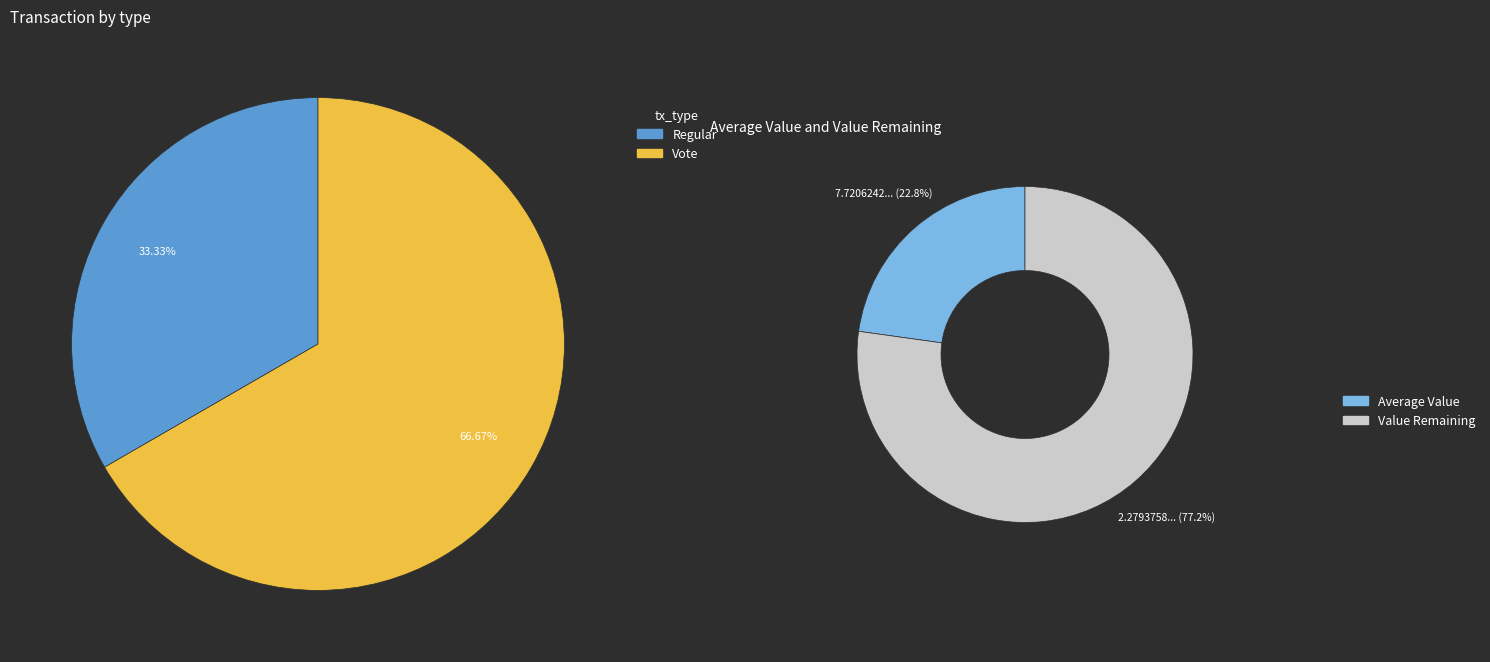

Is Regular the majority of the pie?

No